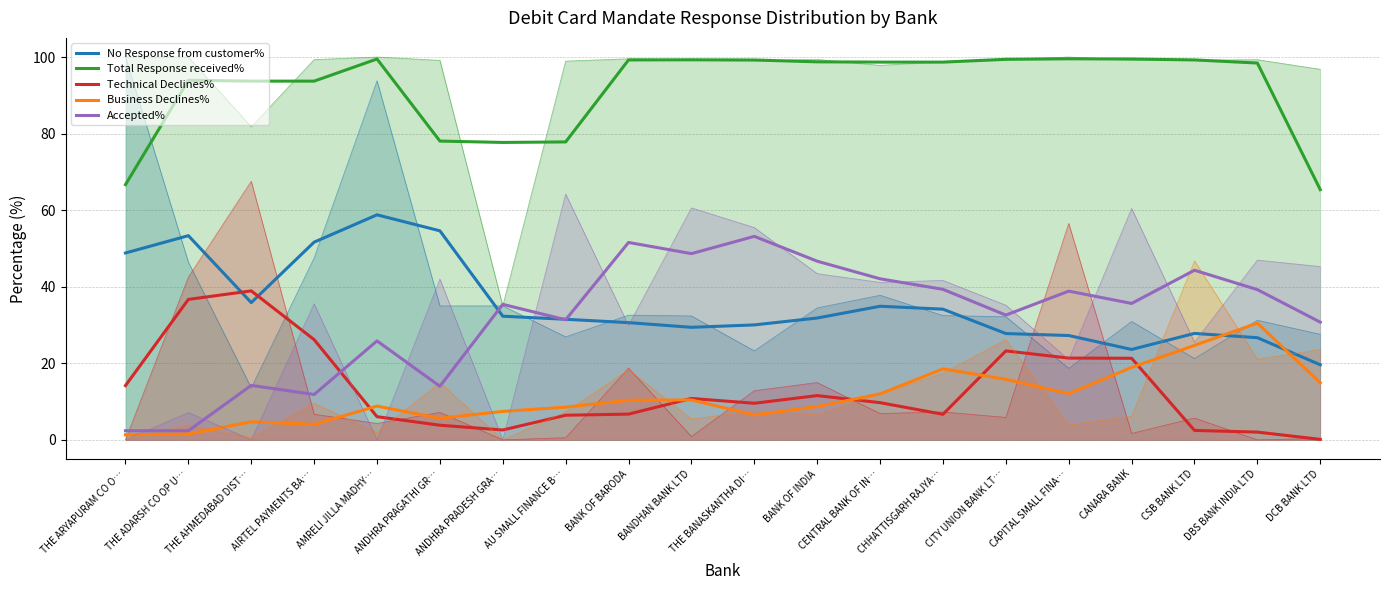

True or false: Business Declines% and Accepted% cross at least once.

False